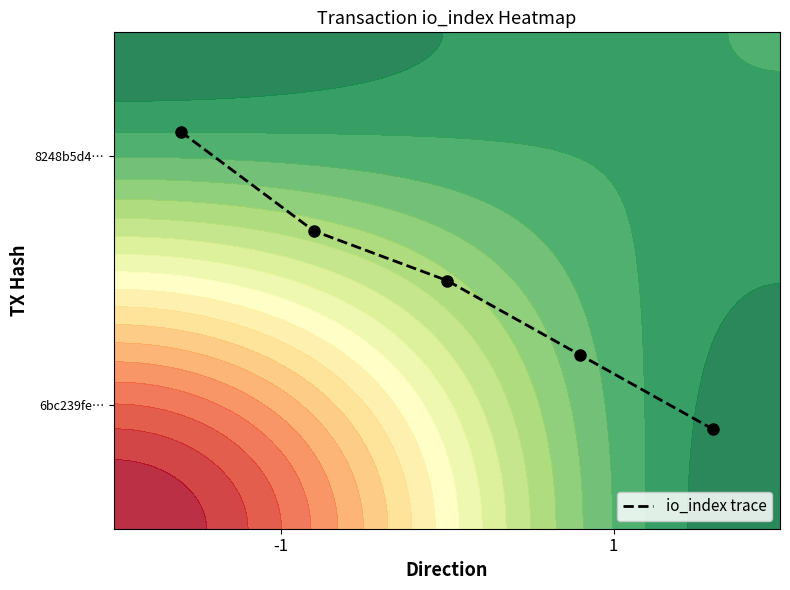

What is the maximum value shown in the chart?

0.8